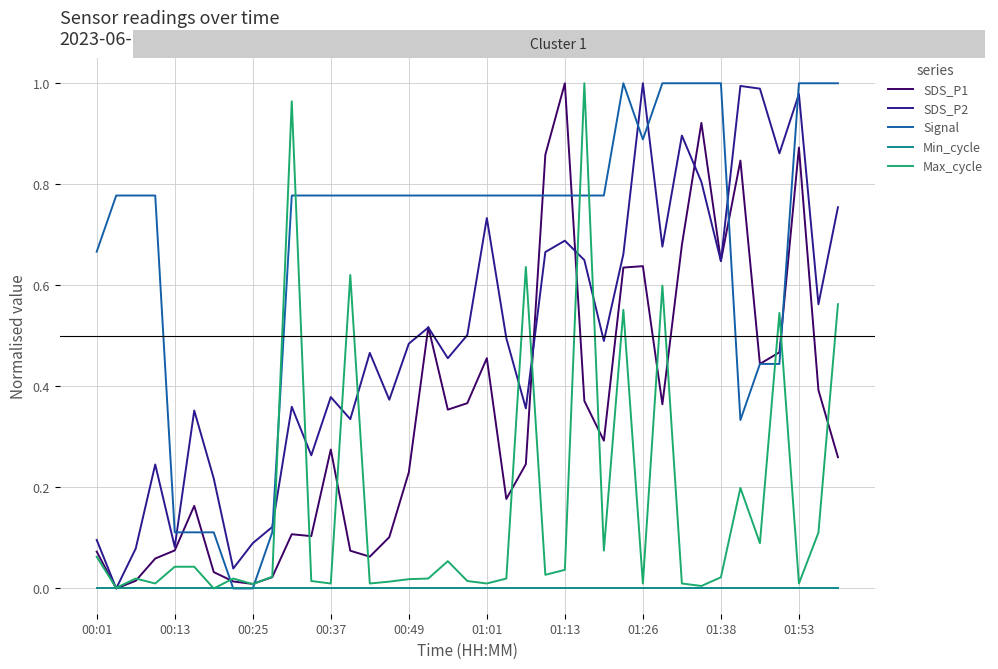

Which series has the largest total across all categories?

Signal